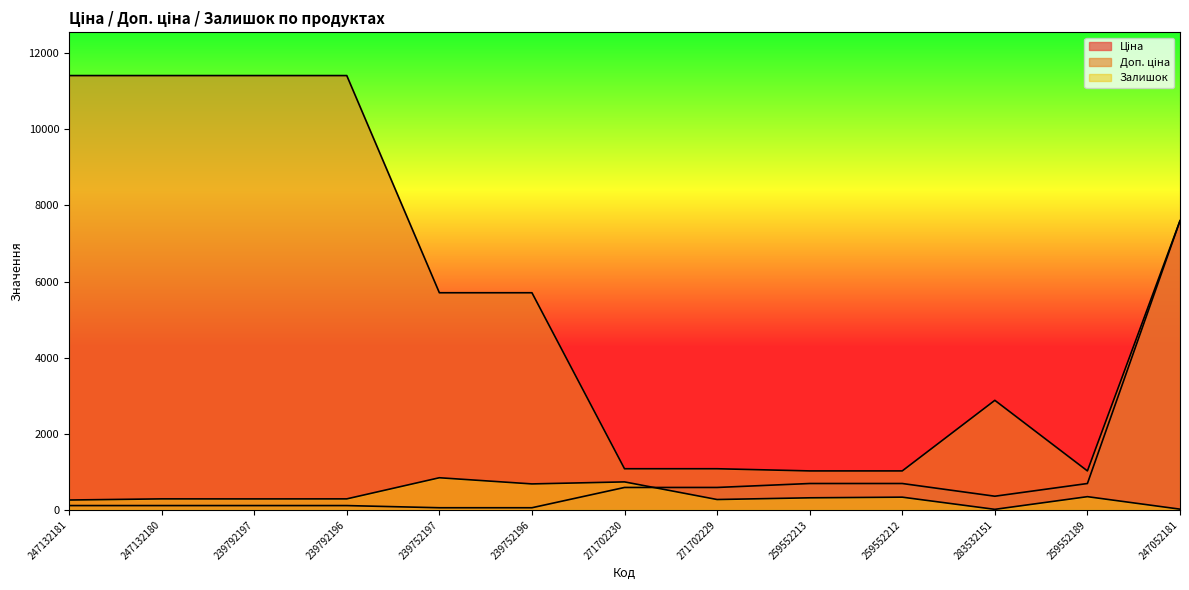

True or false: Доп. ціна has a value of 11410.0 at 247132180.

True